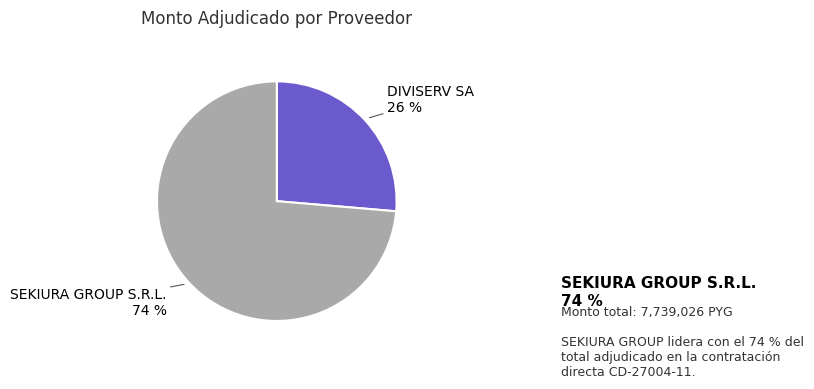

Rank the categories by value from highest to lowest.

SEKIURA GROUP S.R.L., DIVISERV SA